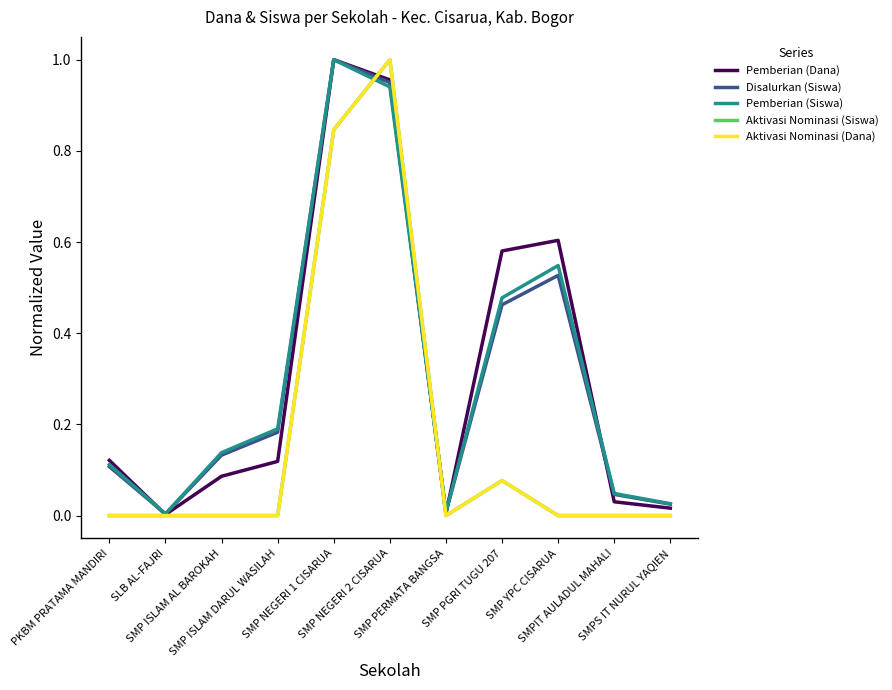

Does the chart have visible grid lines?

No